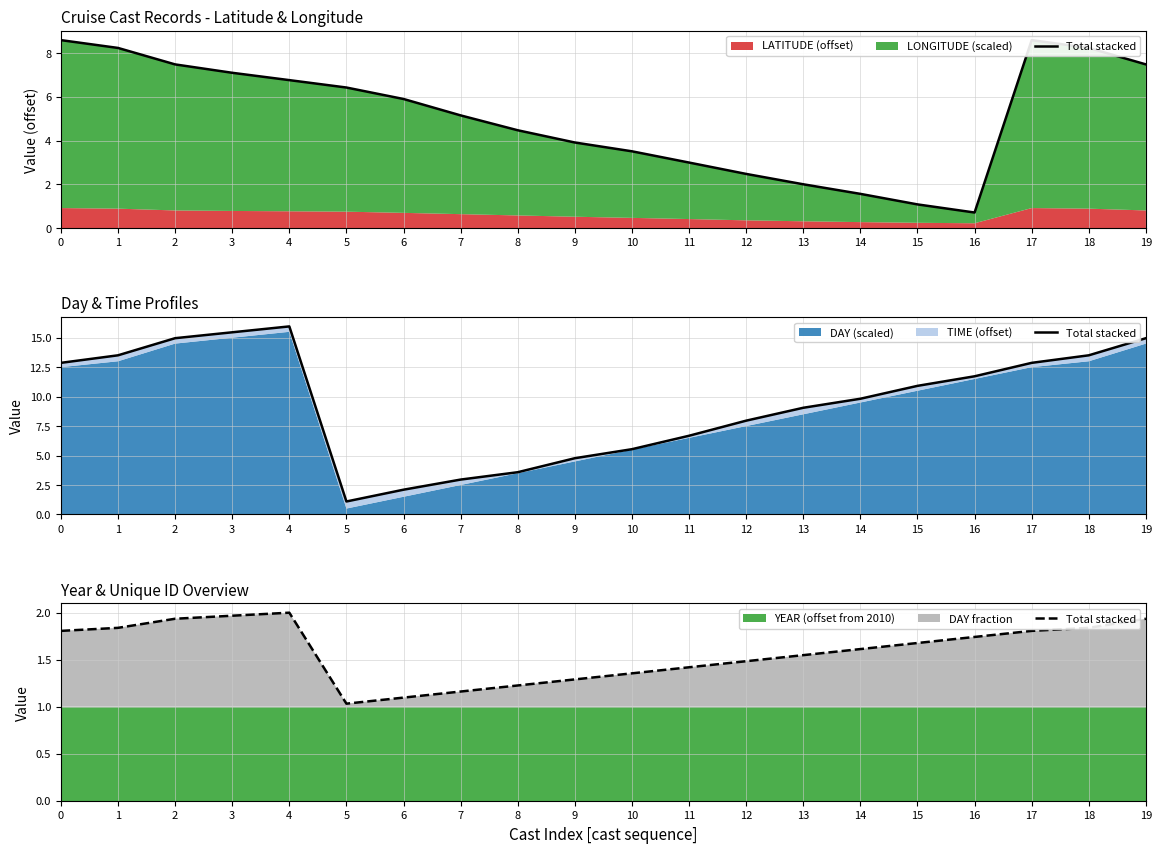

True or false: the data shows 2.9 at 18.

False